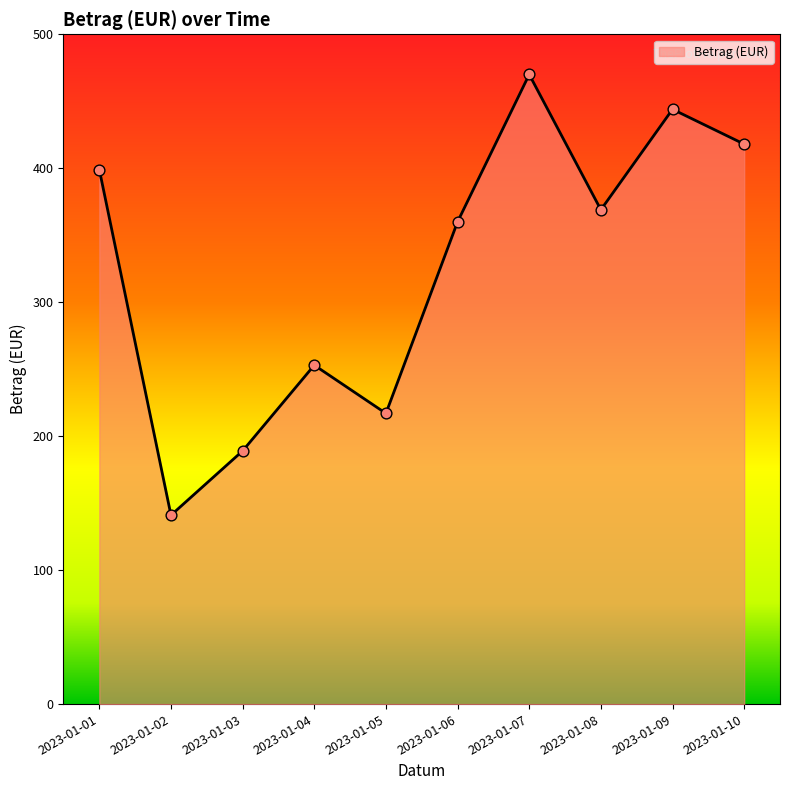

What is the ratio of the value at 2023-01-08 to the value at 2023-01-10?

0.9